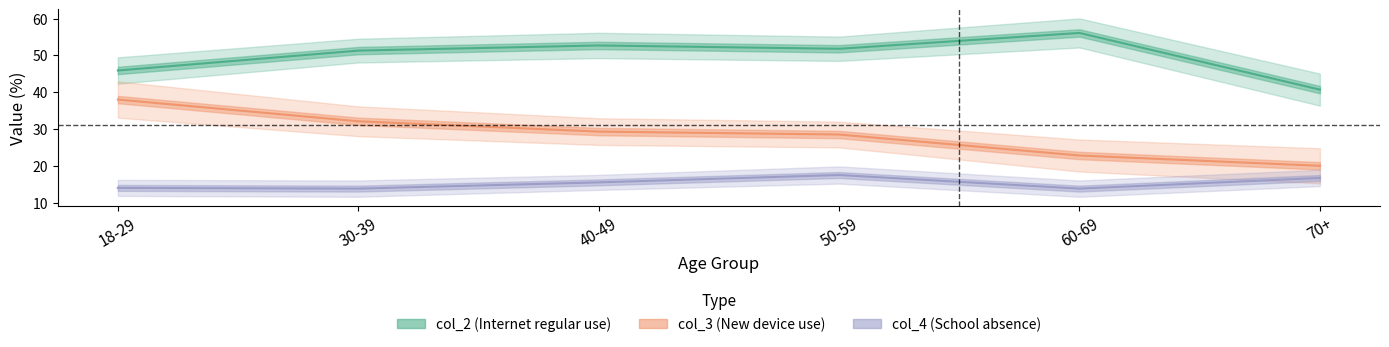

What is the sum of all col_4 values?

91.3